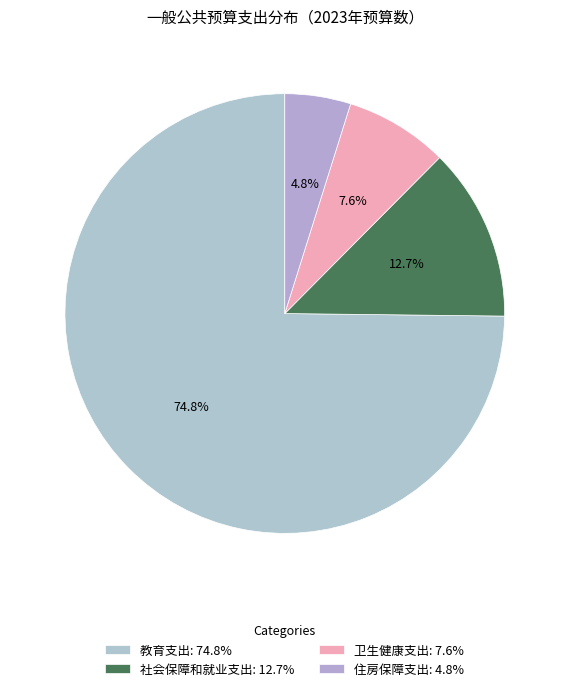

Count the number of slices in the pie.

4